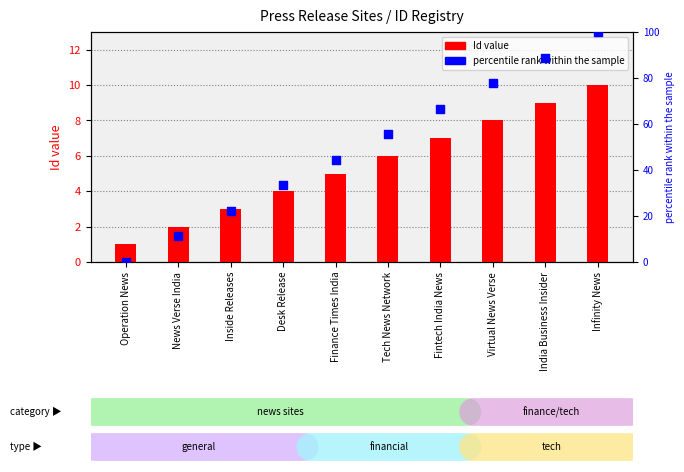

At which category is the sum across all series the highest?

Infinity News